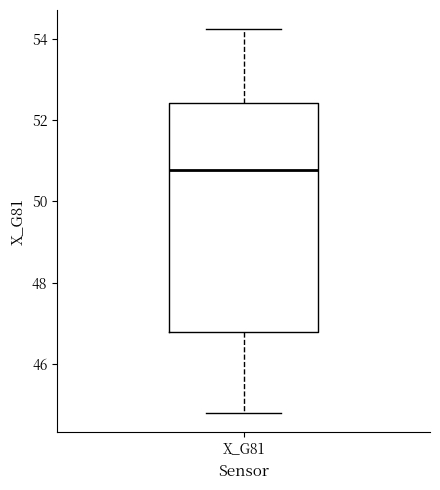

Read this box plot against the y-axis: the position of the median line, the range covered by the box, and the ends of both whiskers. The values are not printed on the chart, so give them approximately, as read against the axis.

median 50.8, box 46.8 to 52.4, whiskers 44.8 to 54.2